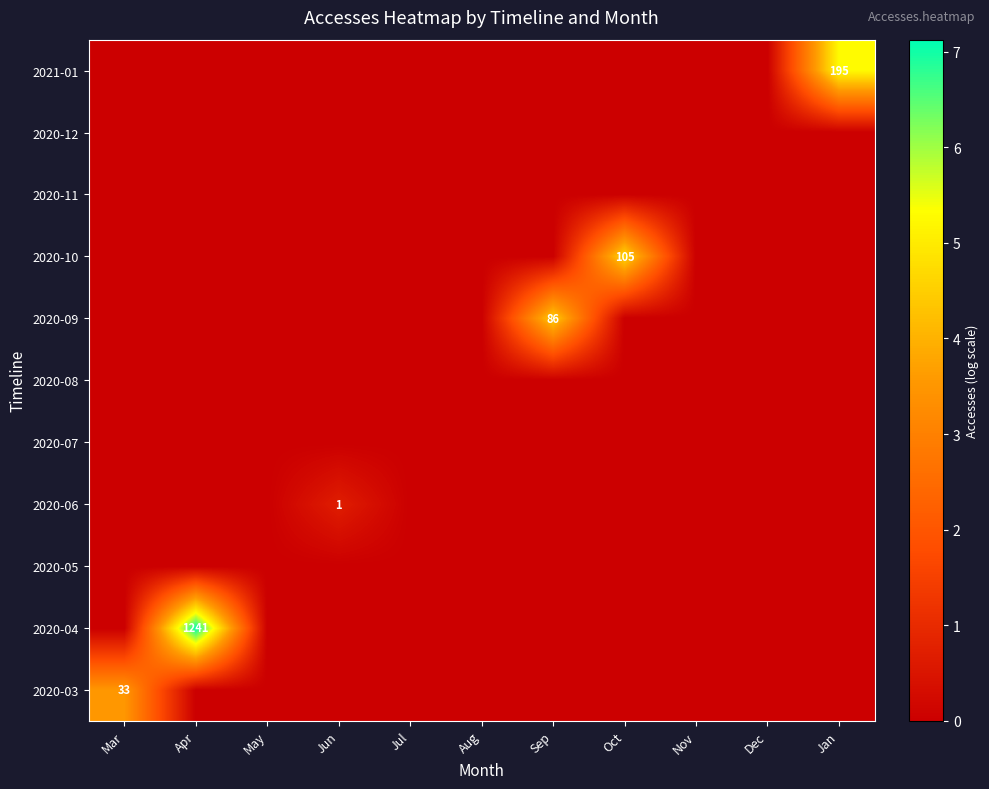

Which series changed the most between Jun and Jan?

2021-01